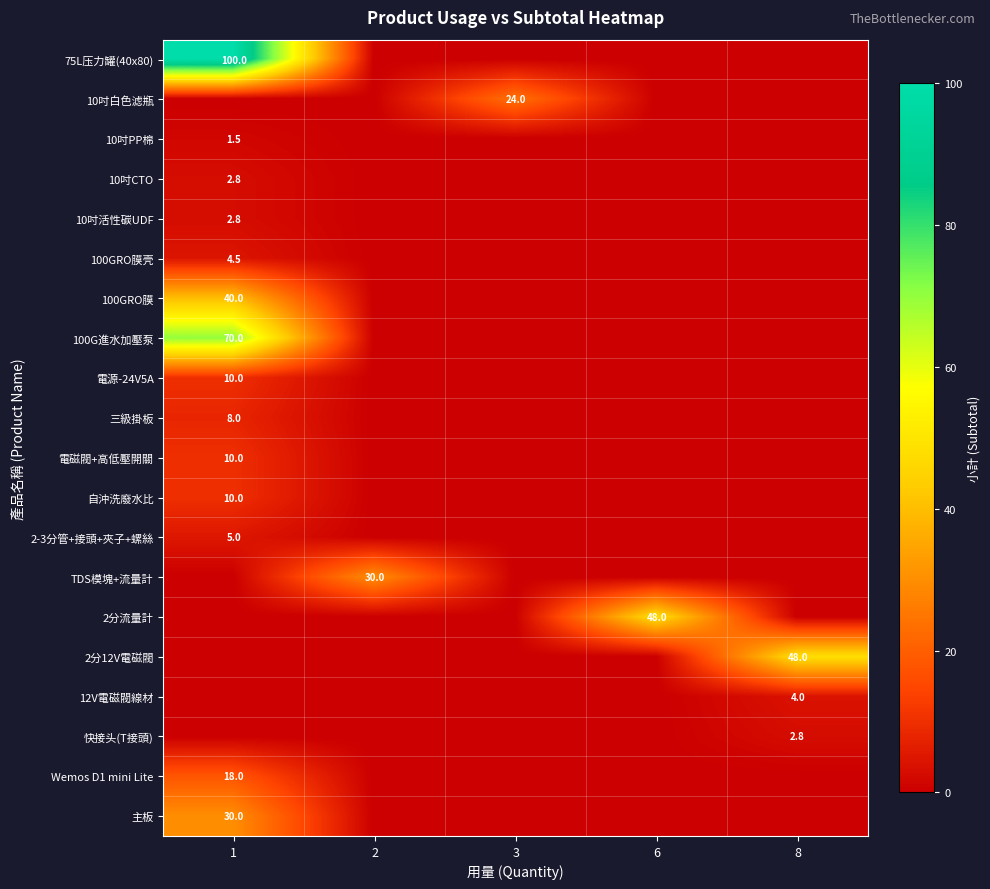

What is the difference between the highest and lowest values at 8?

48.0